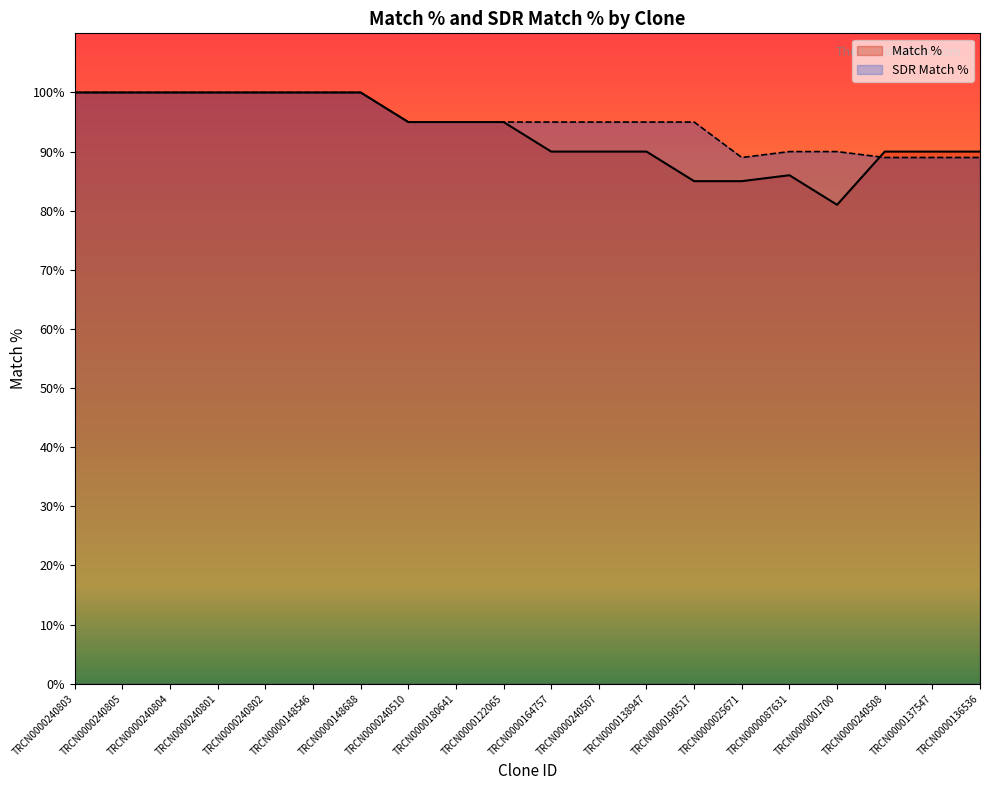

How many data points does each series have?

20